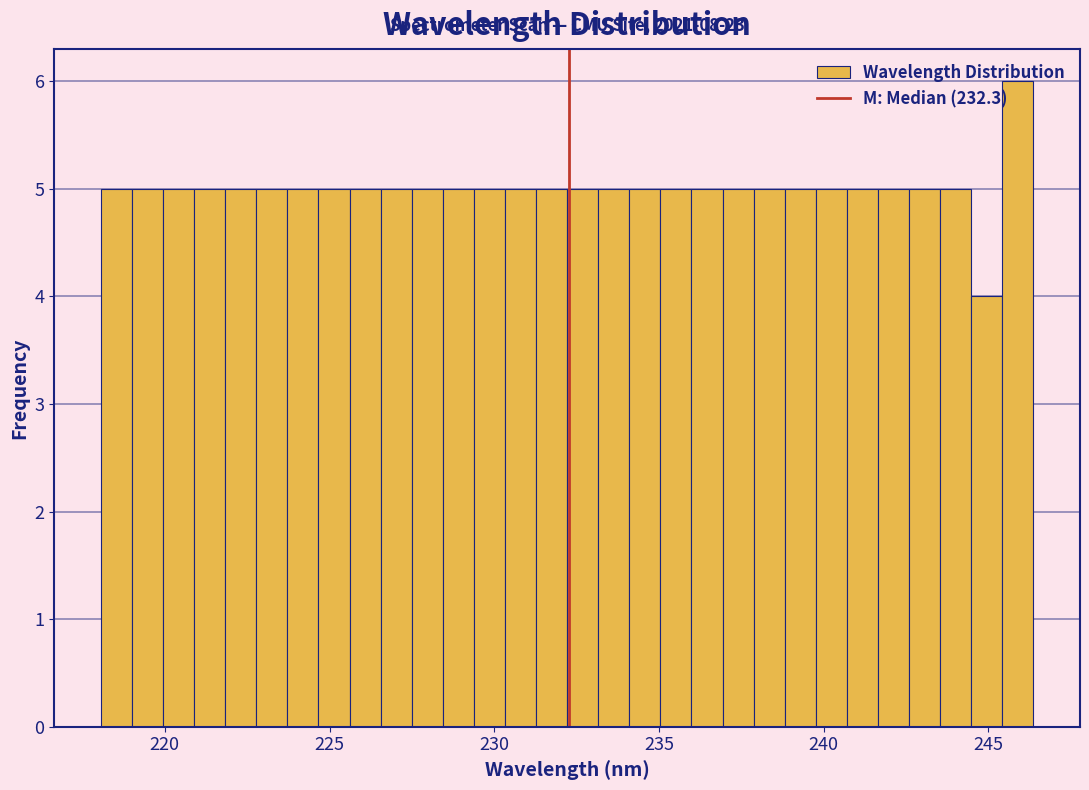

Read against the x-axis, roughly where is the centre of the tallest bar?

246.0